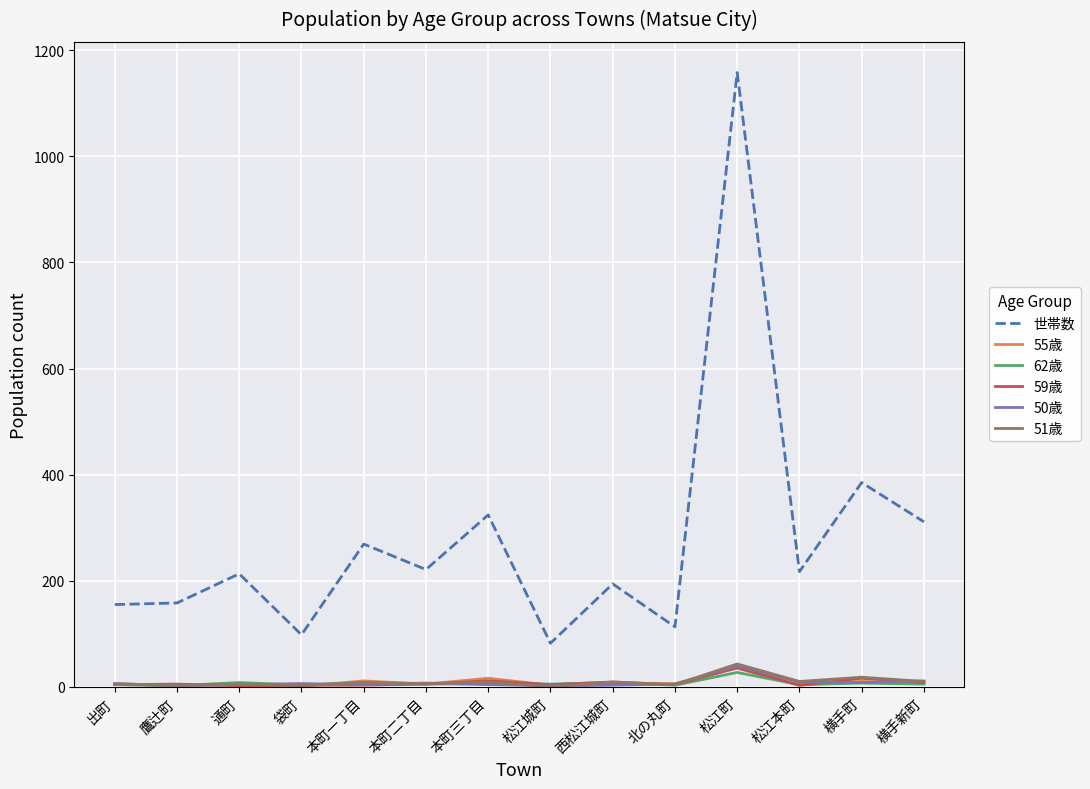

What are all the series names shown in the legend?

世帯数, 55歳, 62歳, 59歳, 50歳, 51歳